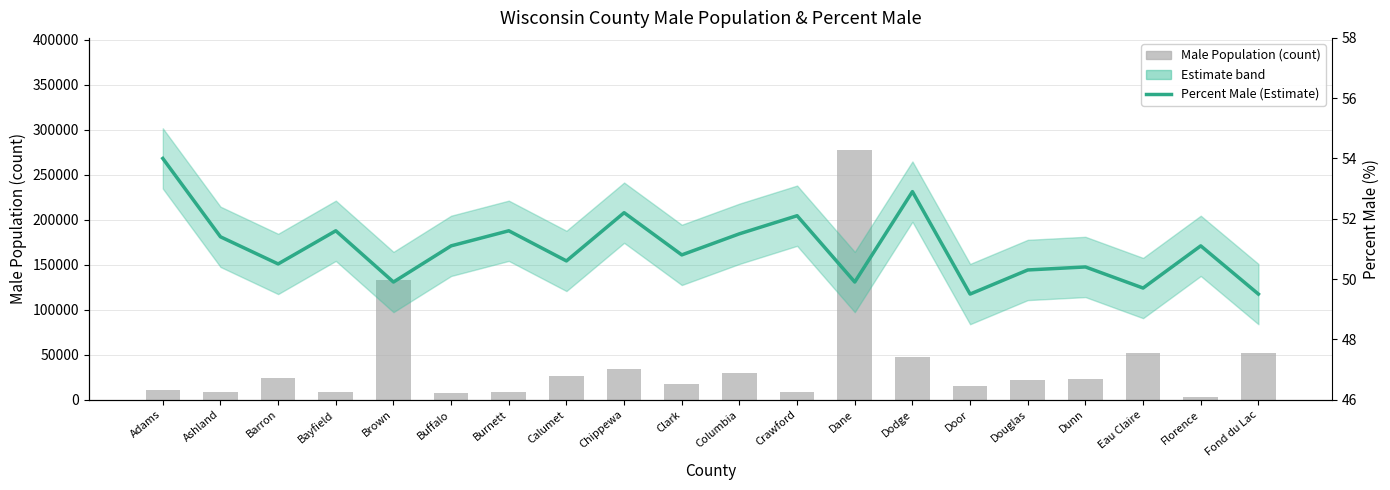

Reading left to right, what are all the values shown in this chart?

Male Population (count): Adams=11068.0	Ashland=8230.0	Barron=23512.0	Bayfield=8280.0	Brown=133385.0	Buffalo=6806.0	Burnett=8438.0	Calumet=26363.0	Chippewa=34393.0	Clark=17622.0	Columbia=29998.0	Crawford=8415.0	Dane=277435.0	Dodge=47210.0	Door=14702.0	Douglas=22161.0	Dunn=22822.0	Eau Claire=52293.0	Florence=2320.0	Fond du Lac=51389.0
Percent Male (Estimate): Adams=54.0	Ashland=51.4	Barron=50.5	Bayfield=51.6	Brown=49.9	Buffalo=51.1	Burnett=51.6	Calumet=50.6	Chippewa=52.2	Clark=50.8	Columbia=51.5	Crawford=52.1	Dane=49.9	Dodge=52.9	Door=49.5	Douglas=50.3	Dunn=50.4	Eau Claire=49.7	Florence=51.1	Fond du Lac=49.5